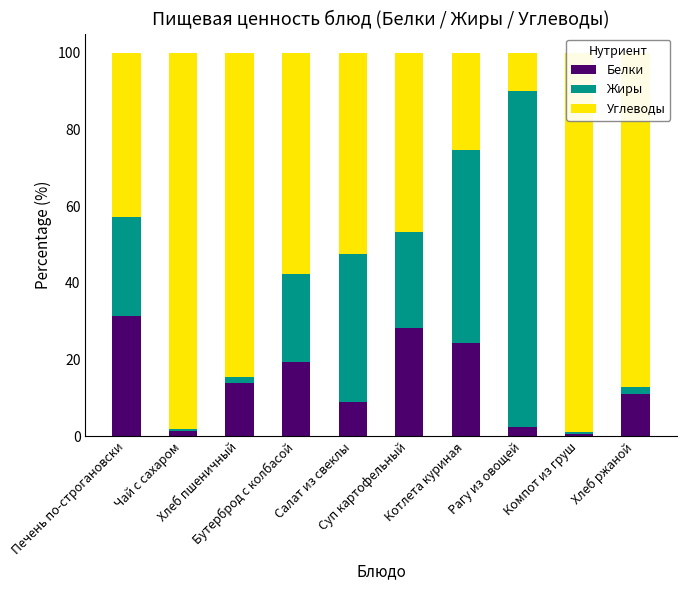

What is the spread (max minus min) of values at Компот из груш?

98.4